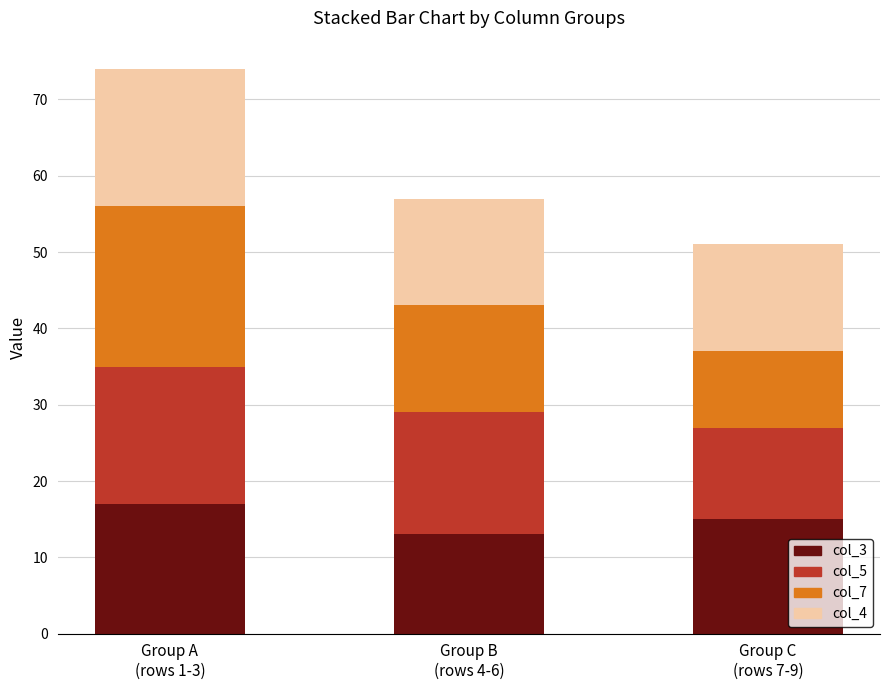

Reading left to right, list the values for the col_3 series.

17	13	15